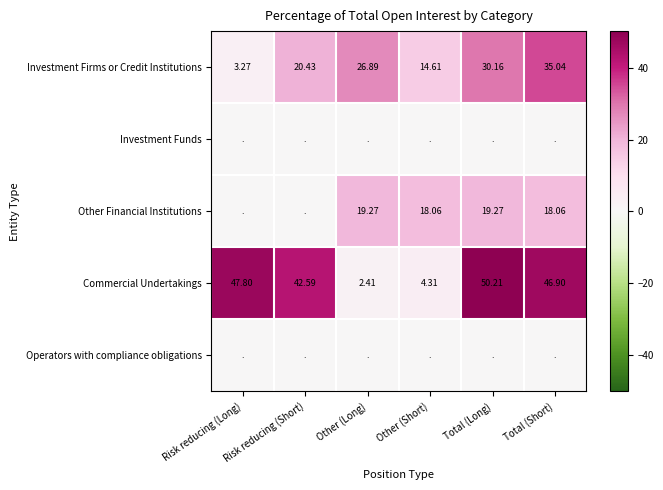

What is the spread (max minus min) of values at Total (Long)?

50.2